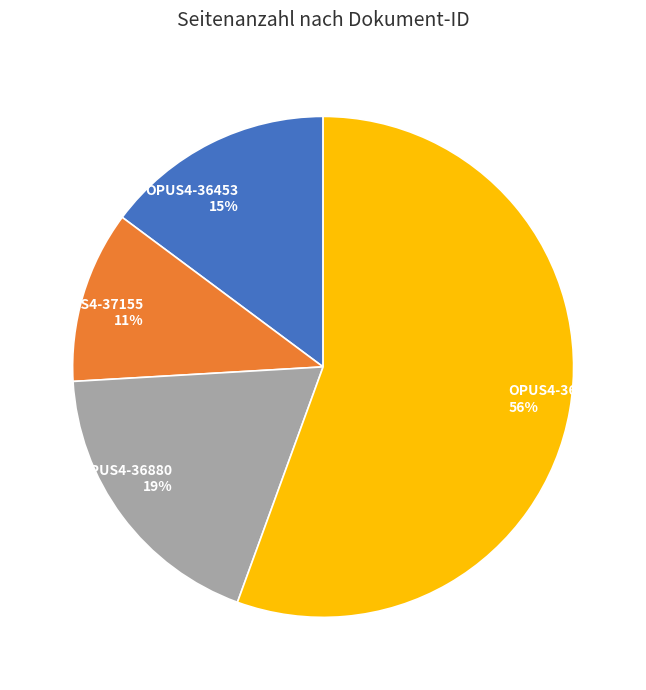

To the nearest percent, what portion does OPUS4-36880 represent?

19%